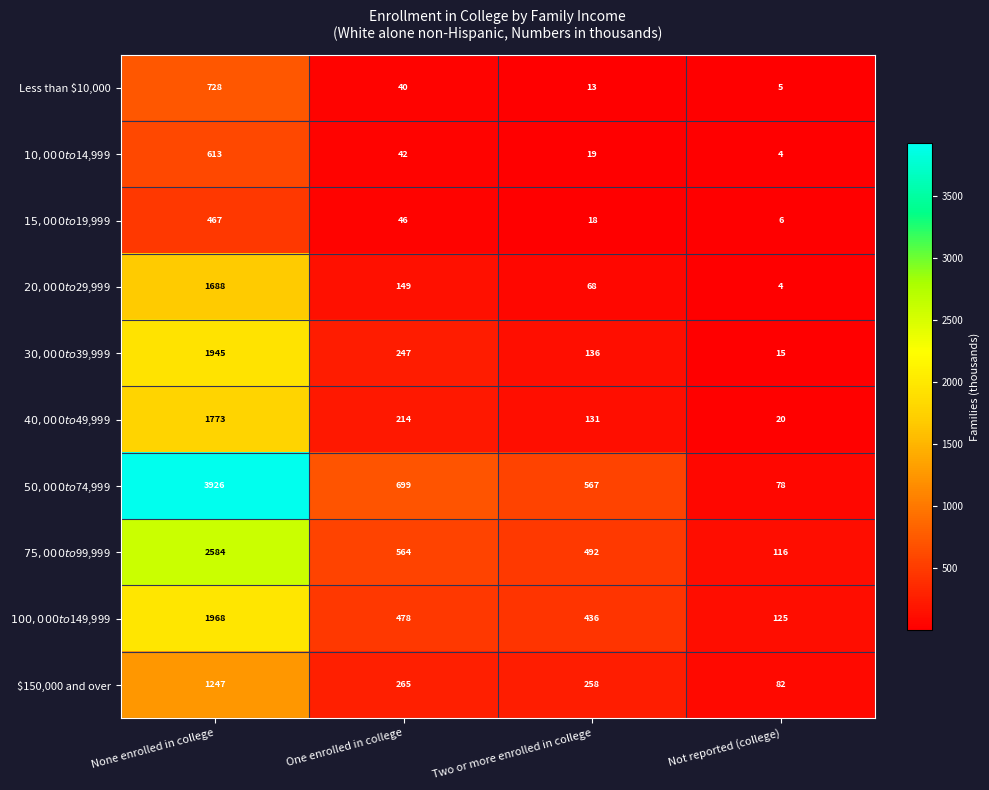

What is the difference between the $150,000 and over values at None enrolled in college and Two or more enrolled in college?

989